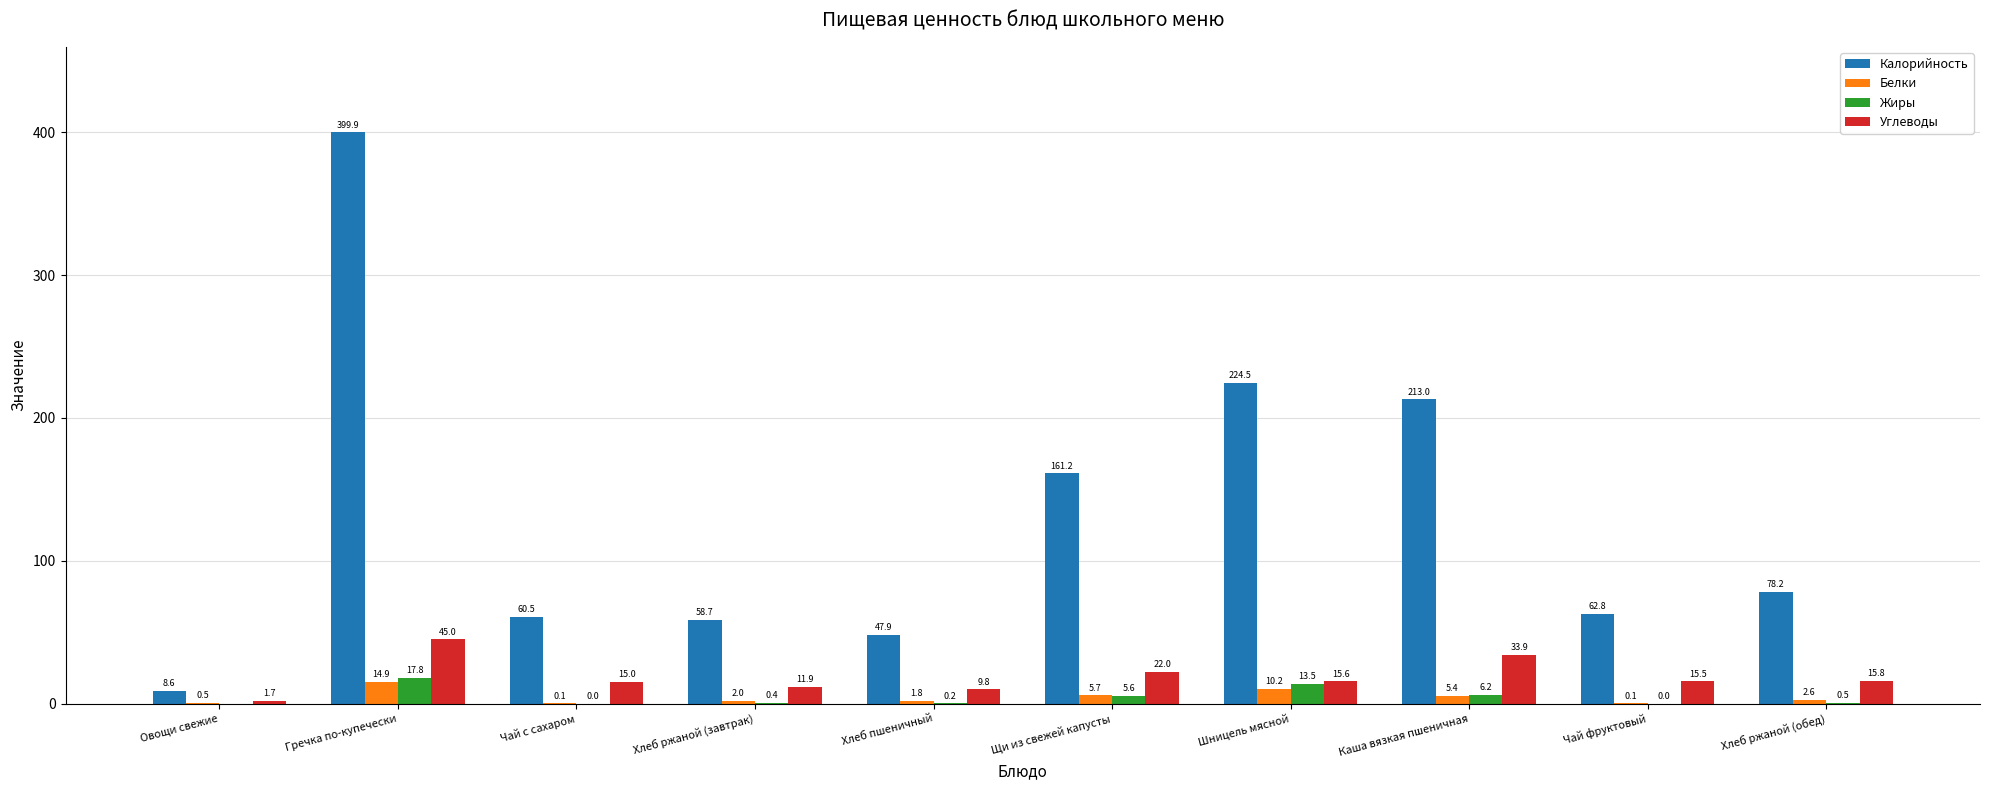

Read the Калорийность value at Хлеб ржаной (завтрак).

58.7